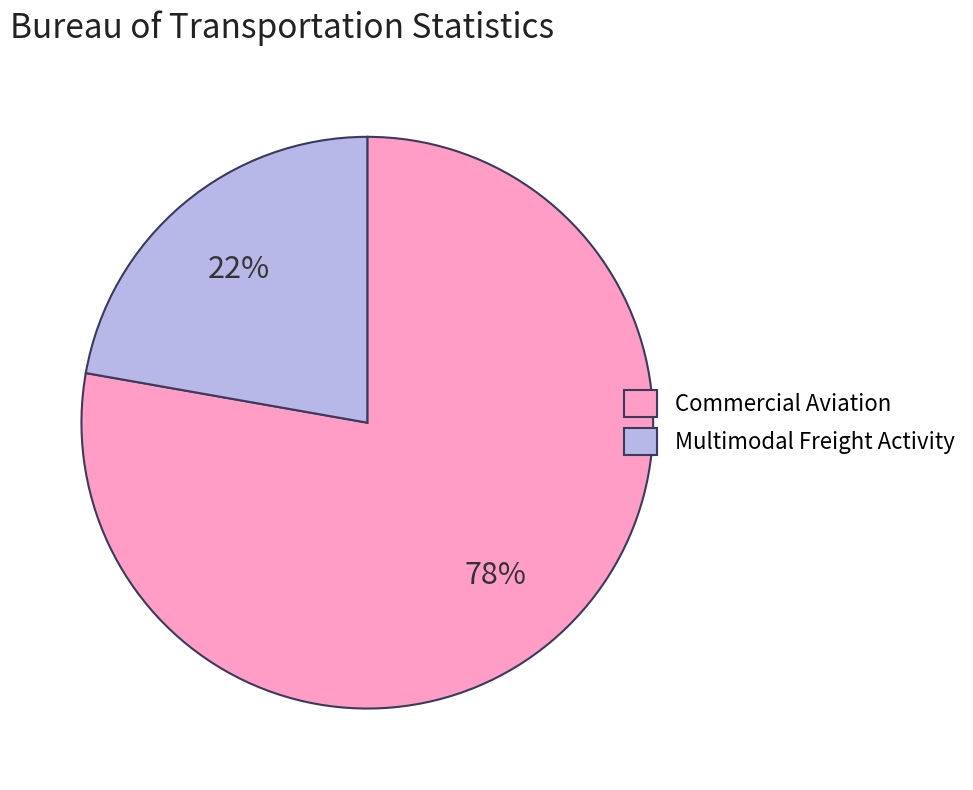

Rank the categories by value from lowest to highest.

Multimodal Freight Activity, Commercial Aviation